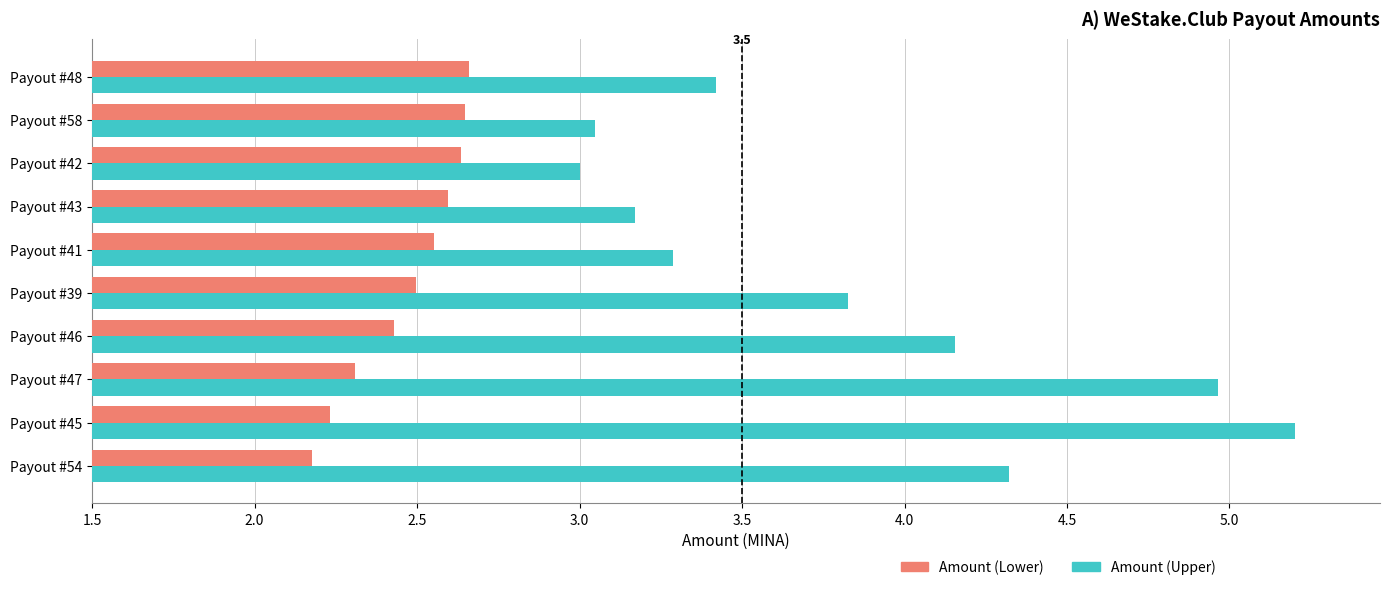

Rank the series by their maximum value, from lowest to highest.

Amount (Lower), Amount (Upper)